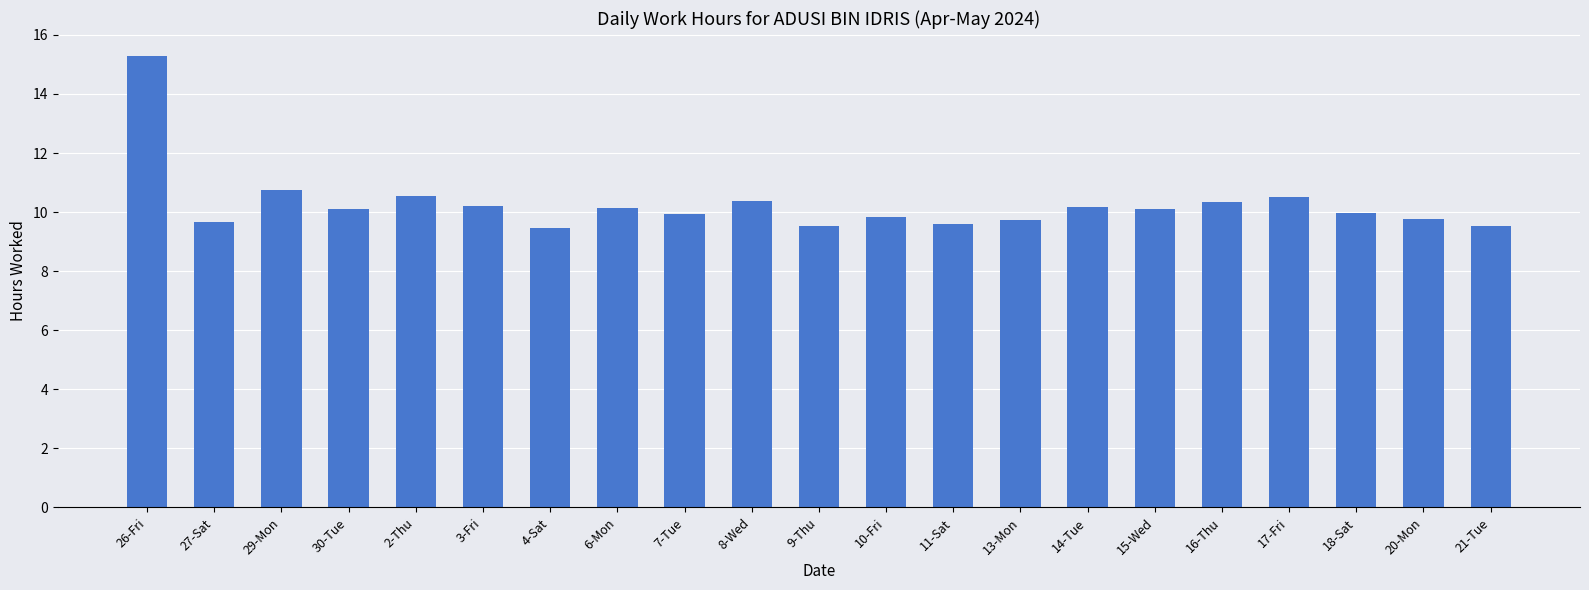

Count the number of categories in the chart.

21